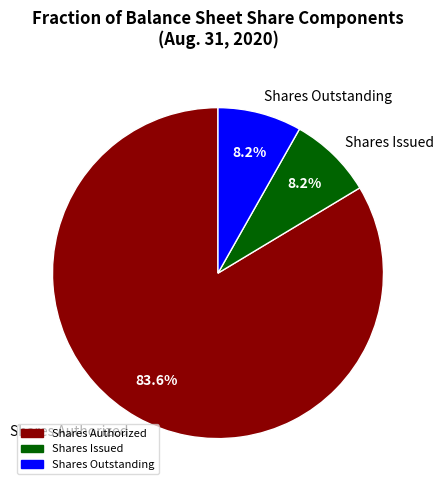

Combined, do Shares Outstanding and Shares Issued account for over 50%?

No